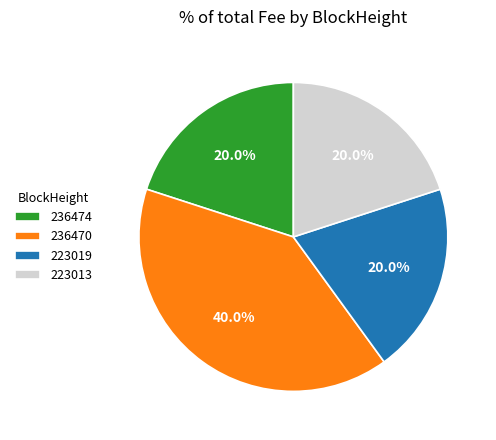

True or false: 236474 accounts for 15% of the total.

False